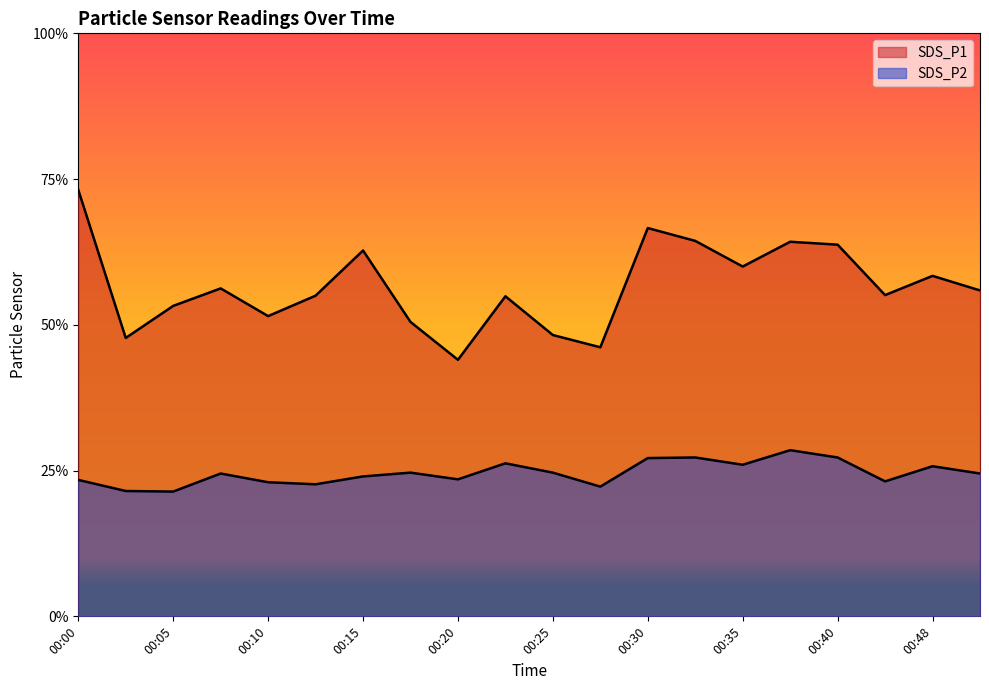

What is the difference between the SDS_P1 values at 00:45 and 00:08?

0.2